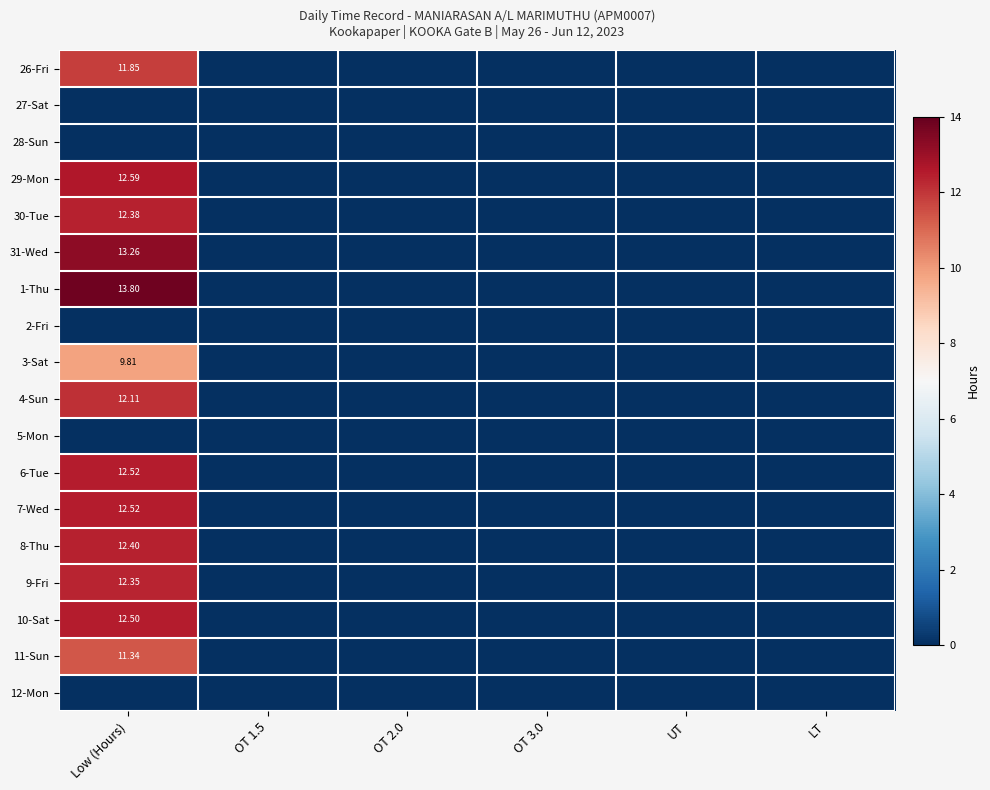

Which series changed the most between UT and LT?

26-Fri